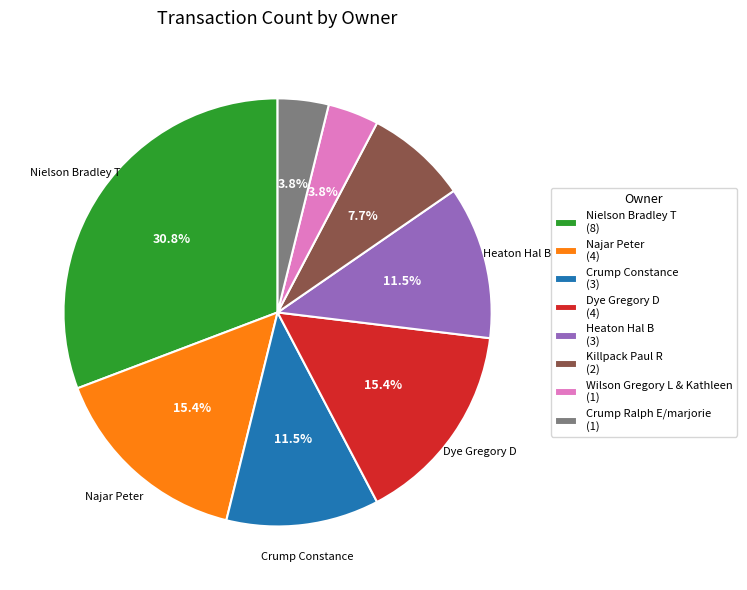

Is there any slice that represents more than half of the pie?

No